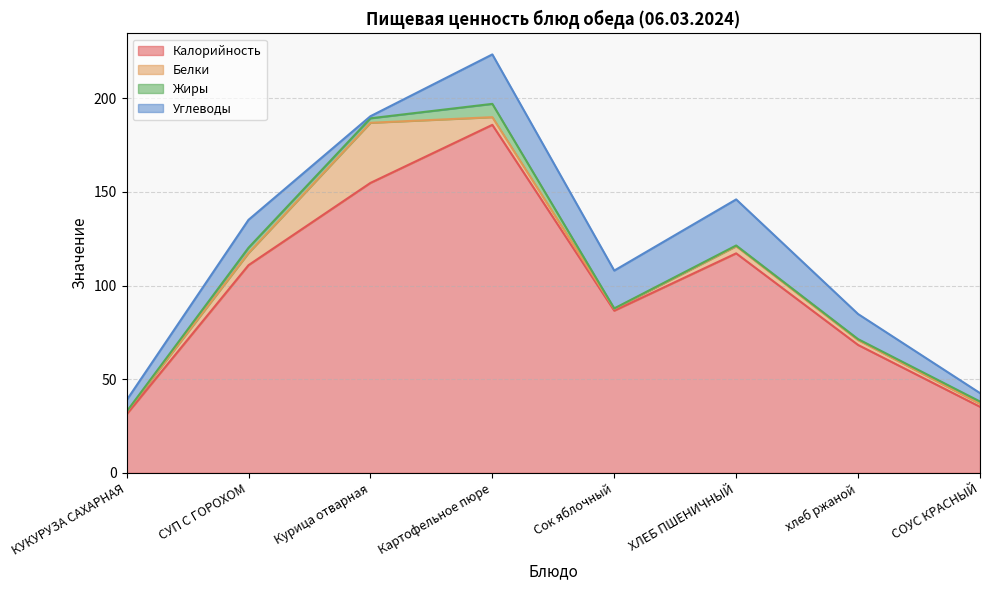

How many series are shown in this chart?

4